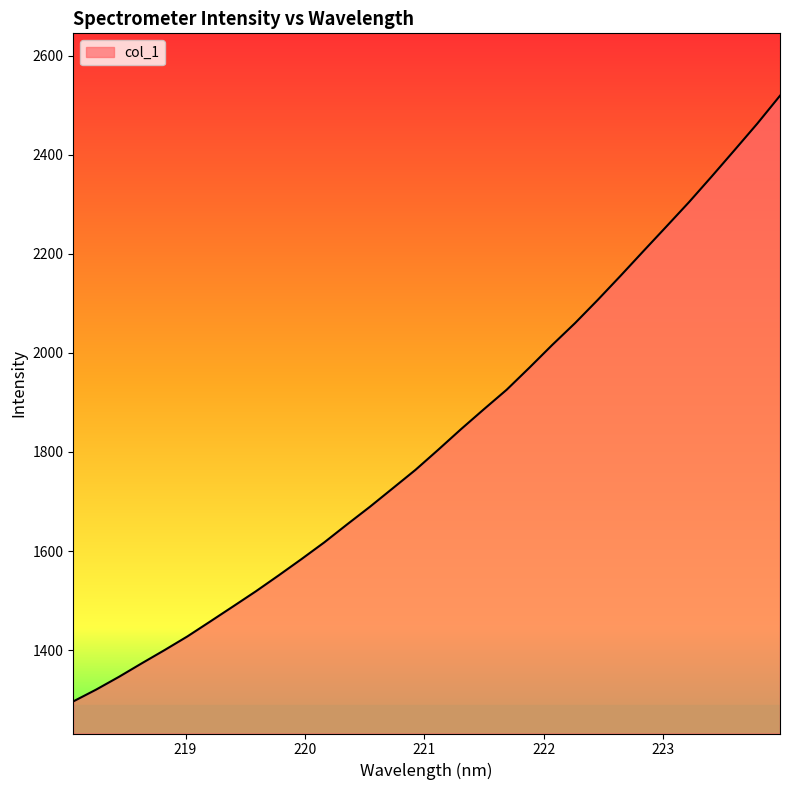

What is the difference between the maximum and minimum values?

1223.4